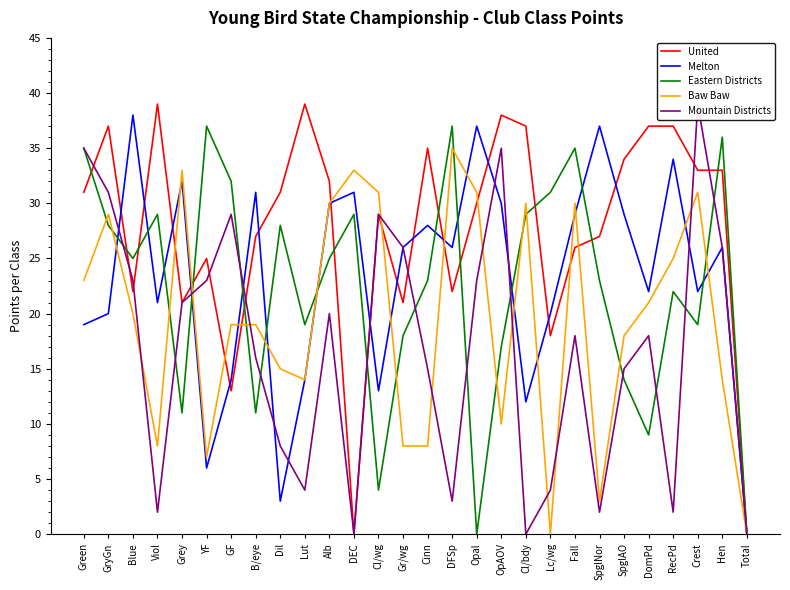

At how many categories does at least one series exceed 37?

5